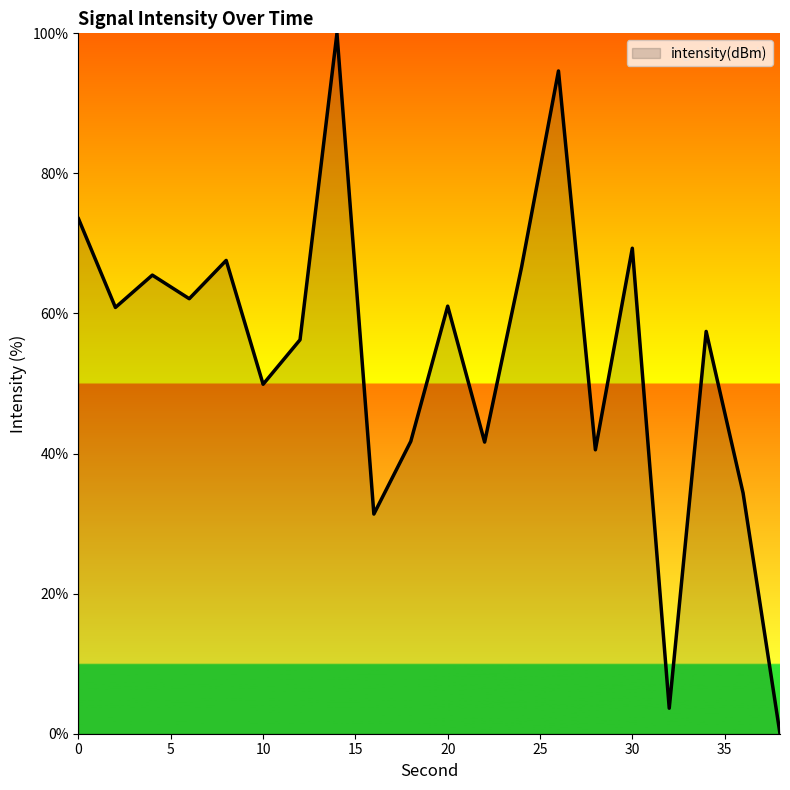

What is the difference between the maximum and minimum values?

100.0